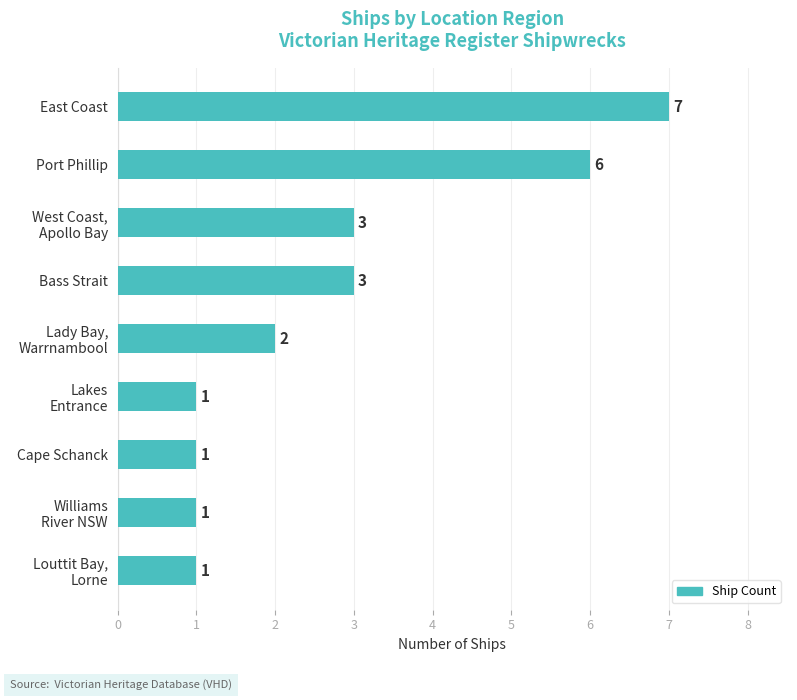

Reading top to bottom, what are all the values shown in this chart?

7	6	3	3	2	1	1	1	1